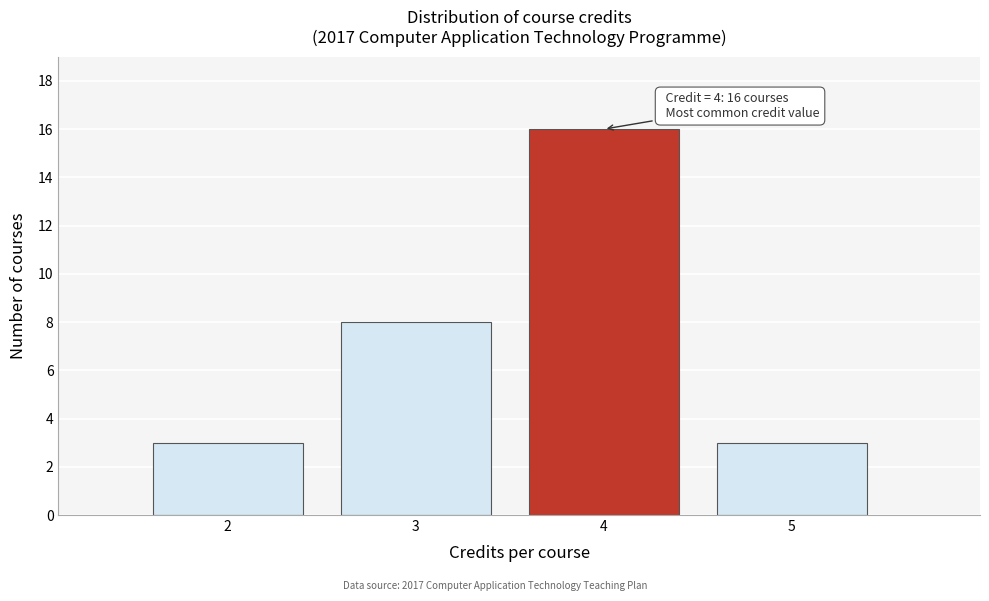

Which range on the x-axis has the tallest bar?

3.5 to 4.5